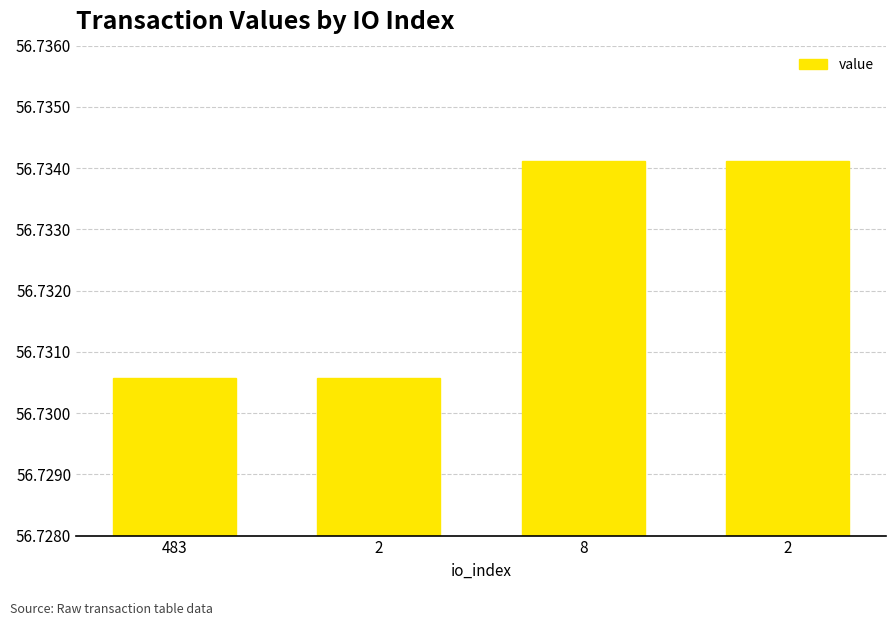

Which has a higher value, 2 or 483?

2